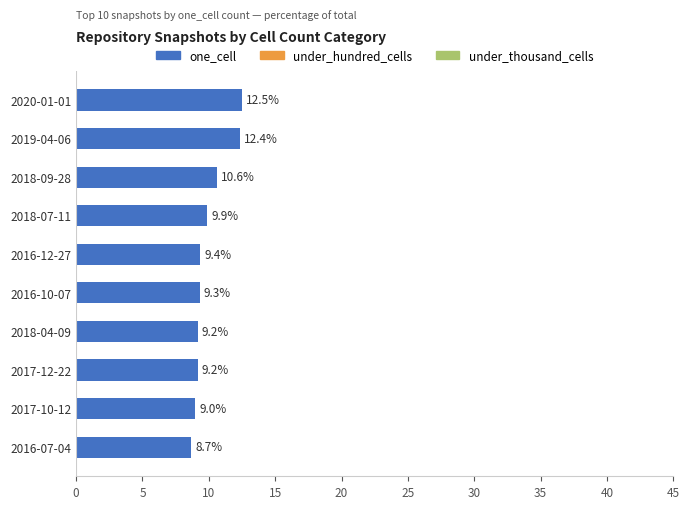

What is the change in value from 2016-10-07 to 2016-07-04?

-0.6